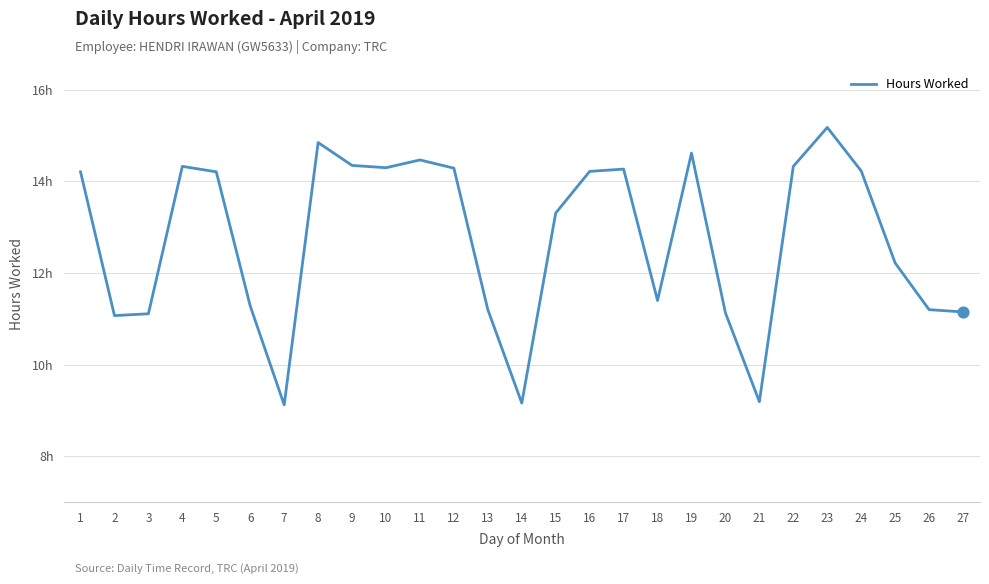

What is the change in value from 6 to 15?

+2.0